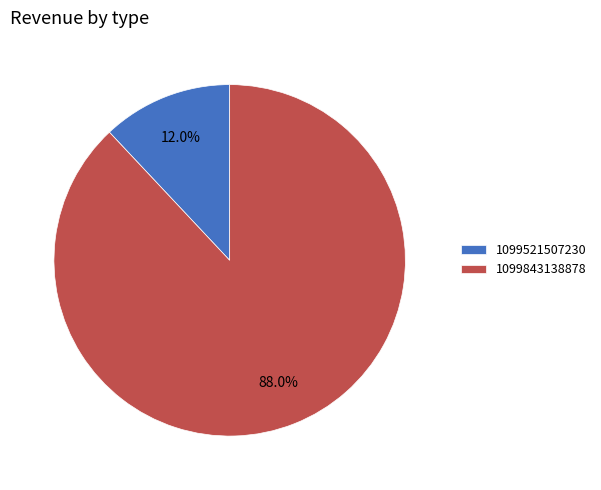

What portion of the pie excludes 1099843138878?

12.0%